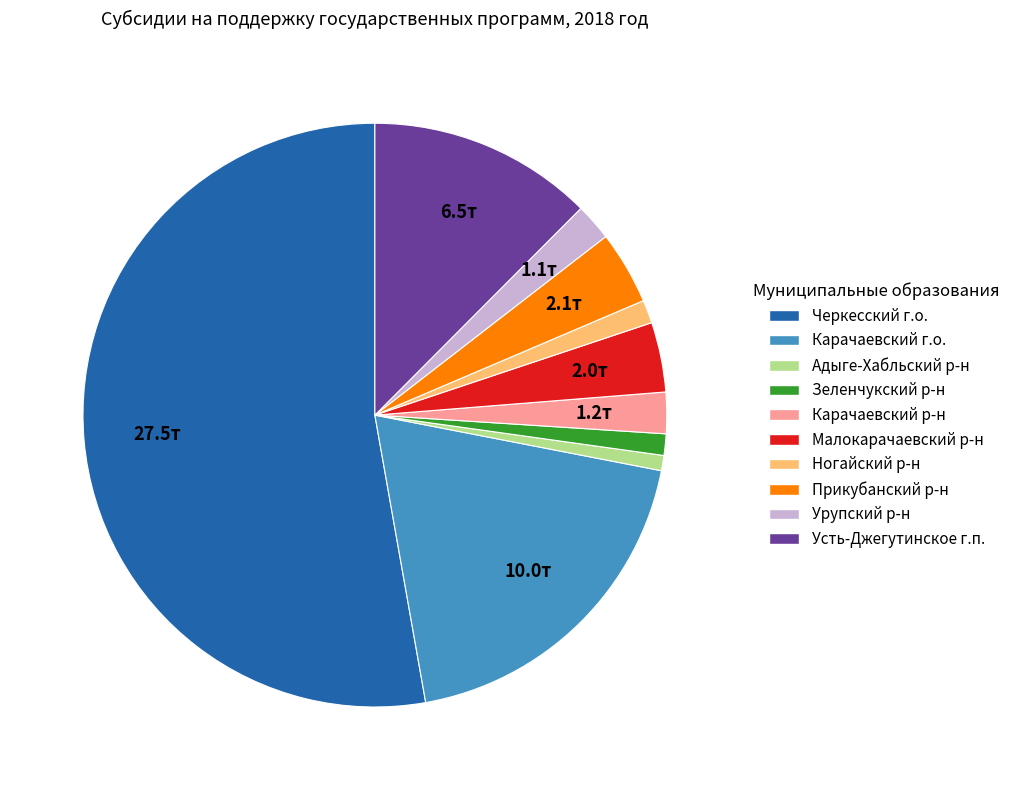

How many segments does this pie chart have?

10